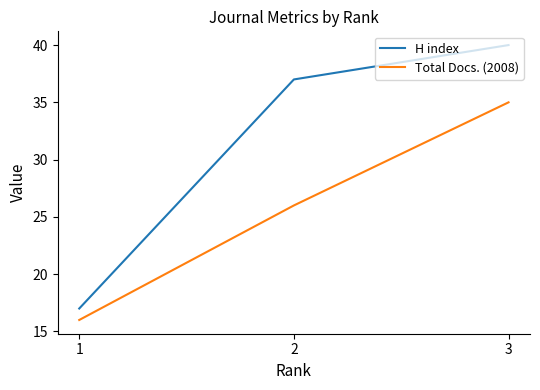

Count the number of categories in the chart.

3